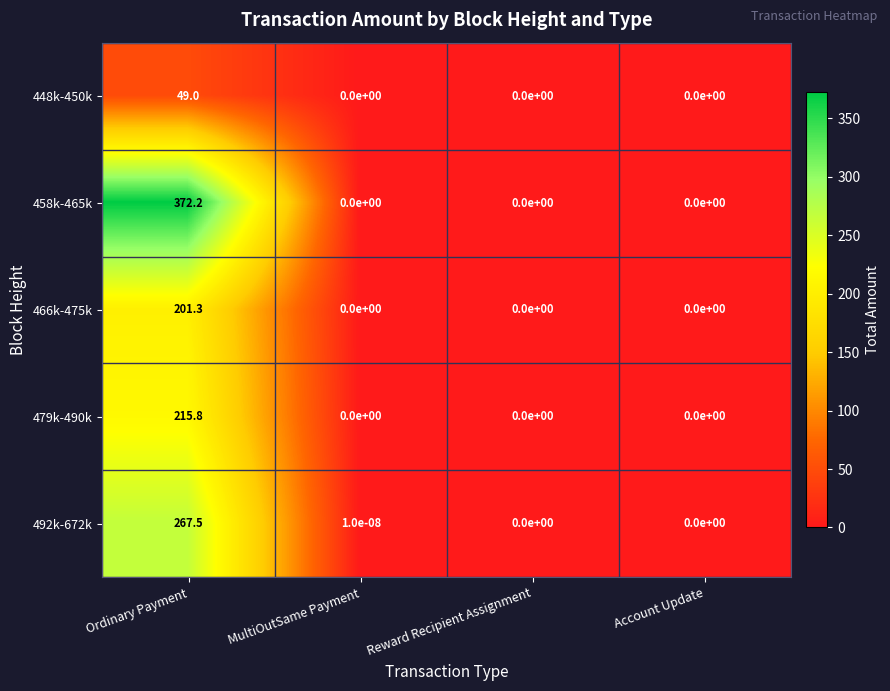

Which category has the highest value across all series?

Ordinary Payment